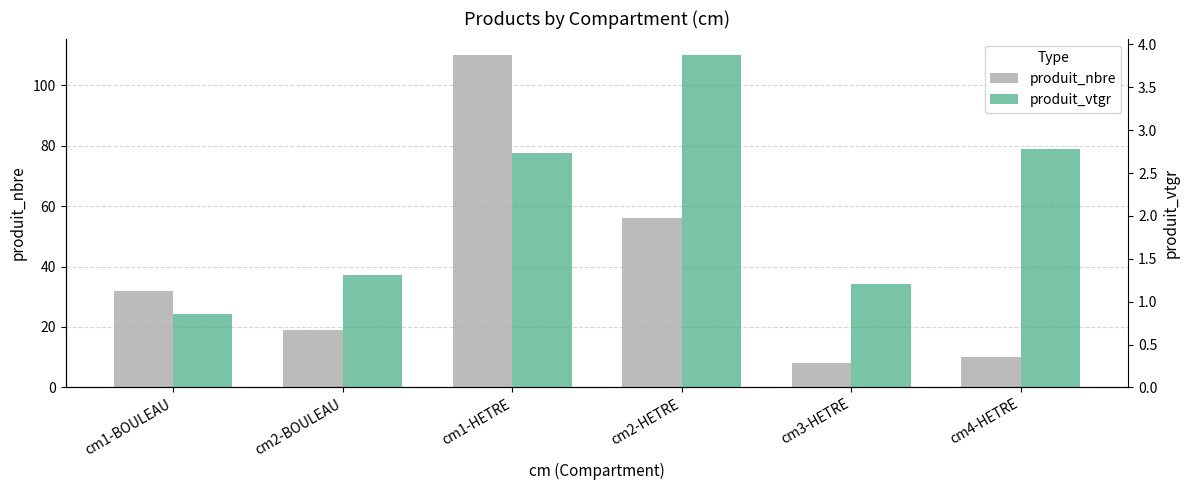

At which label is produit_vtgr closest to 2?

cm2-BOULEAU